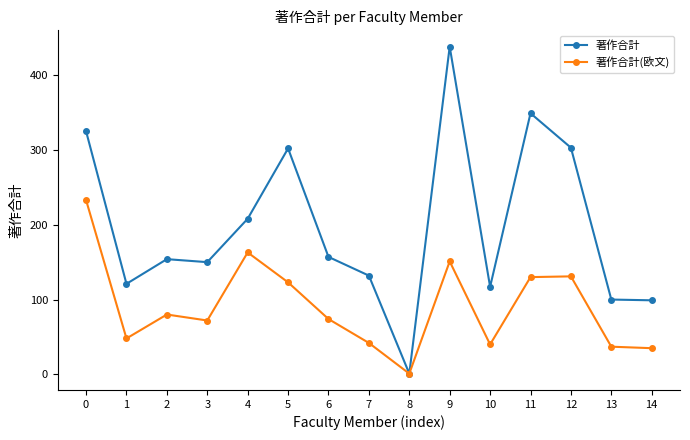

How many interior local peaks does the 著作合計(欧文) series have?

4